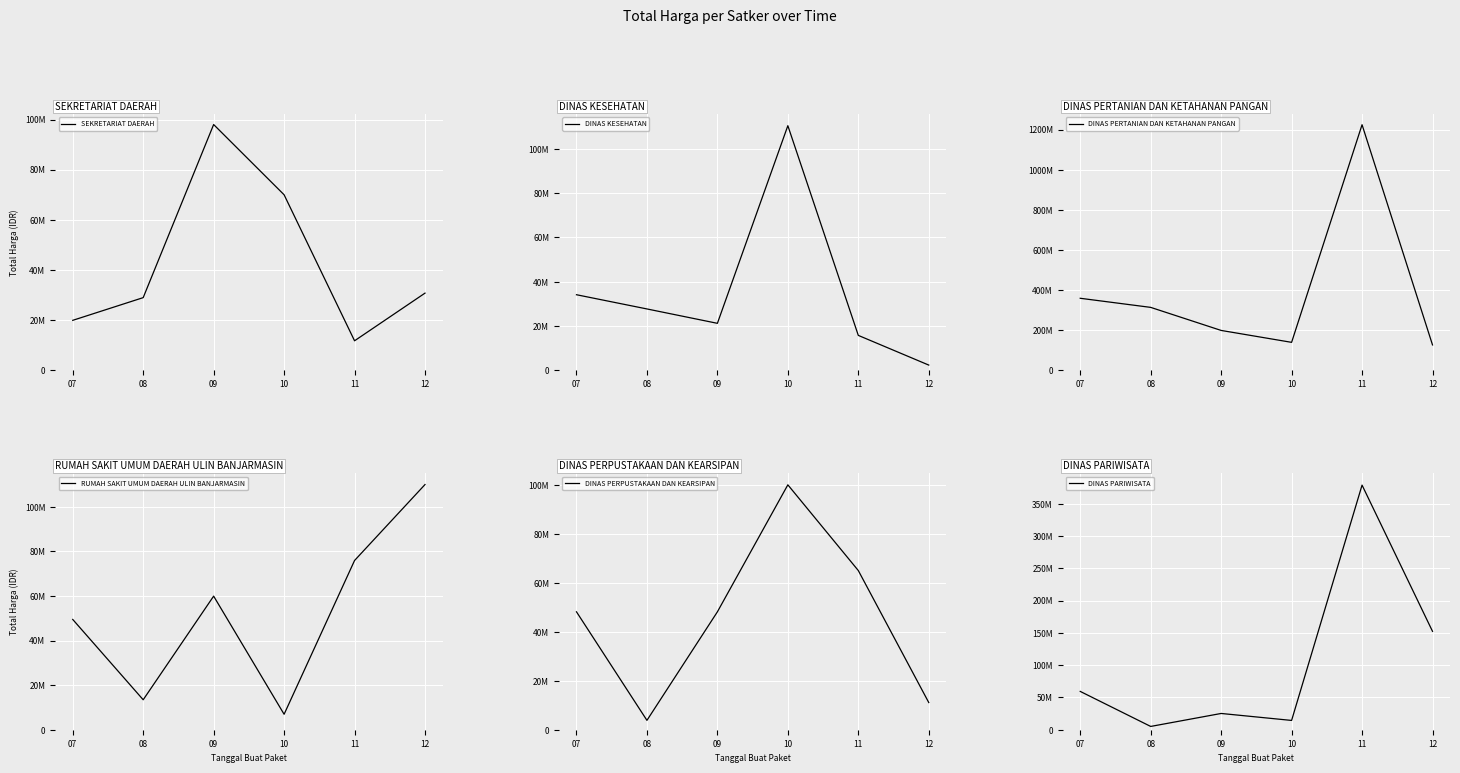

How many interior local peaks does the DINAS KESEHATAN series have?

1